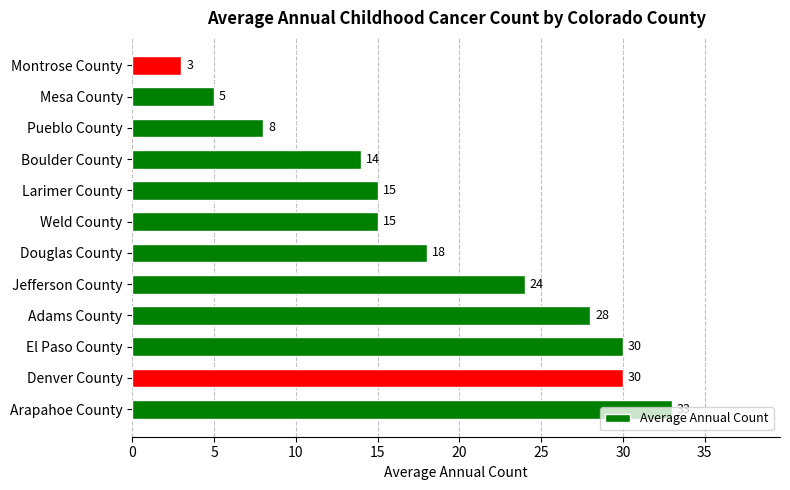

What is the greatest value displayed?

33